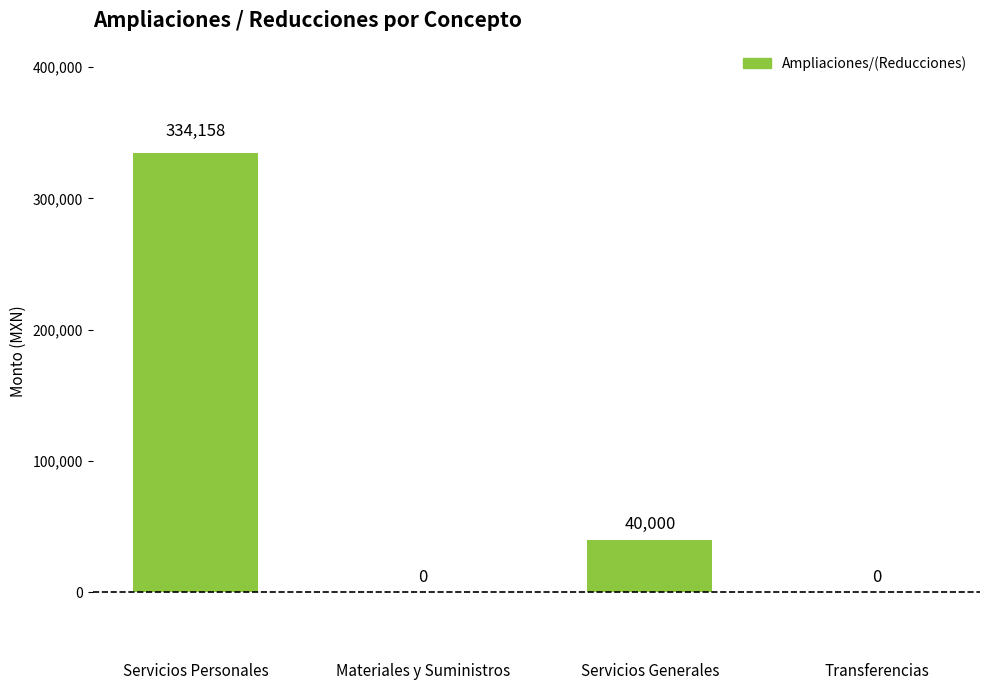

Reading left to right, list all the values displayed in this chart.

Servicios Personales=334158	Materiales y Suministros=0	Servicios Generales=40000	Transferencias=0